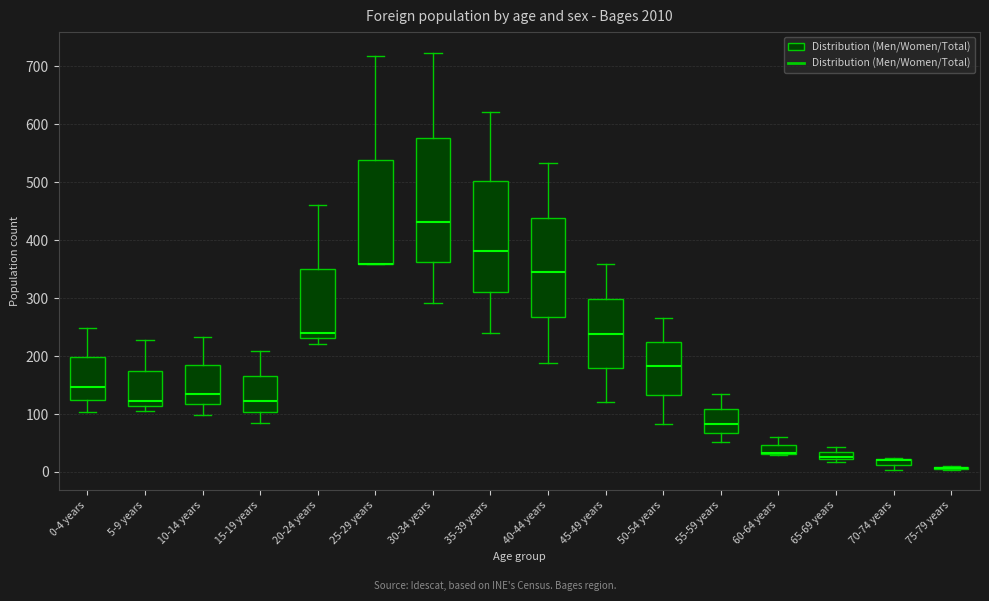

Which box is the tallest, from its lower edge to its upper edge?

30-34 years